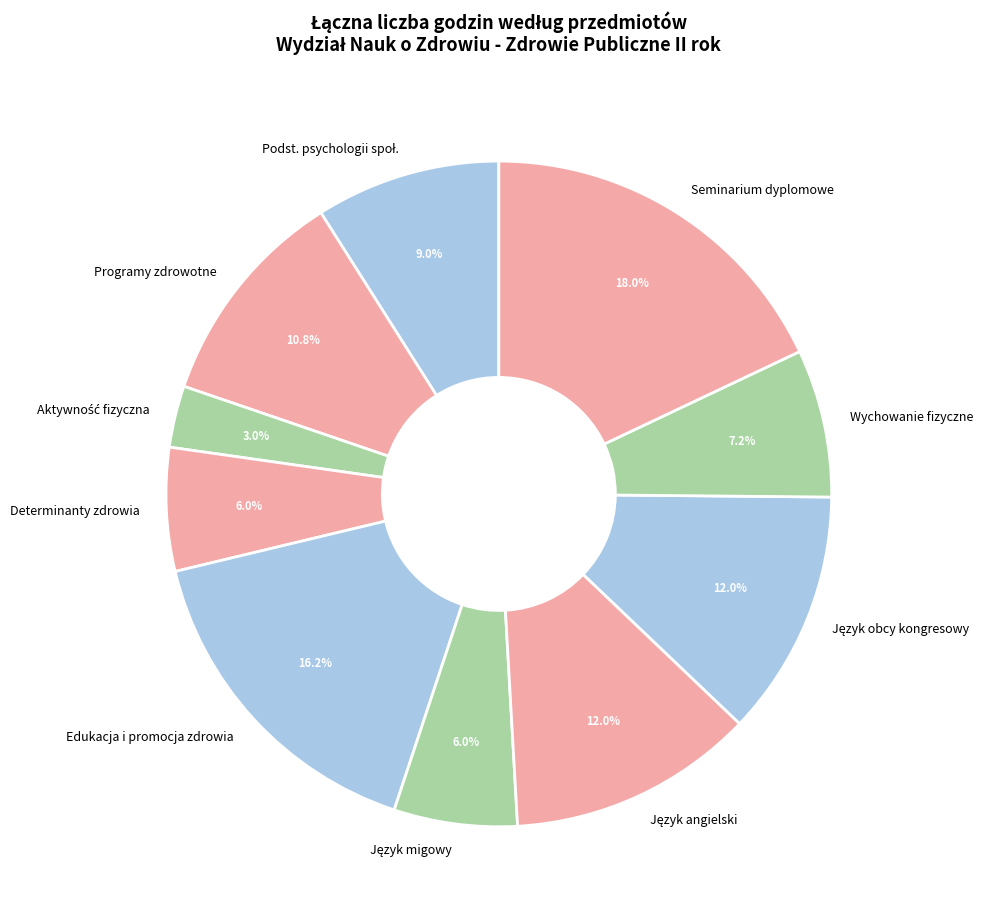

Do Programy zdrowotne and Seminarium dyplomowe together represent more than half of the pie?

No